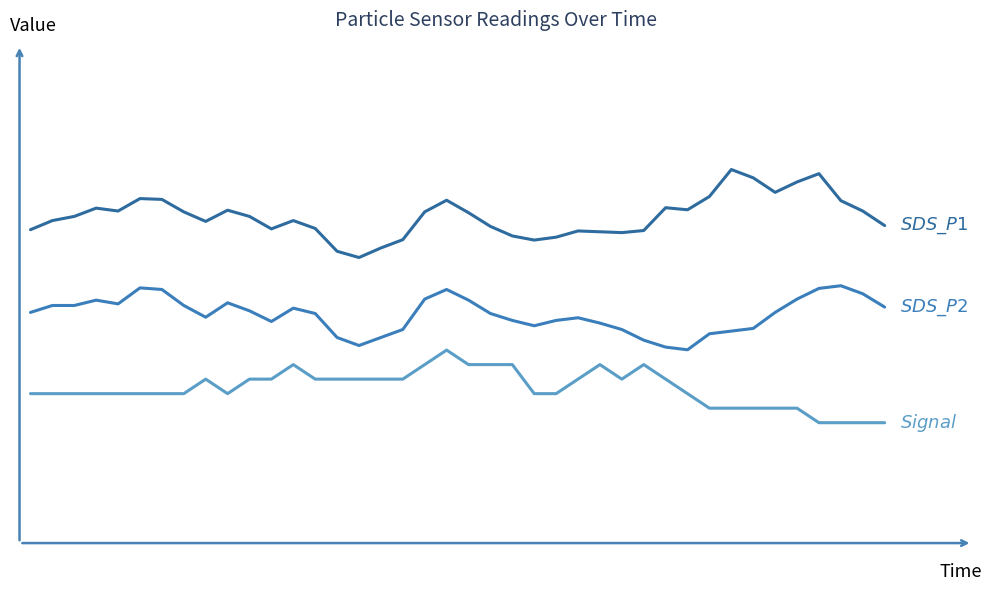

Does the chart have visible grid lines?

No